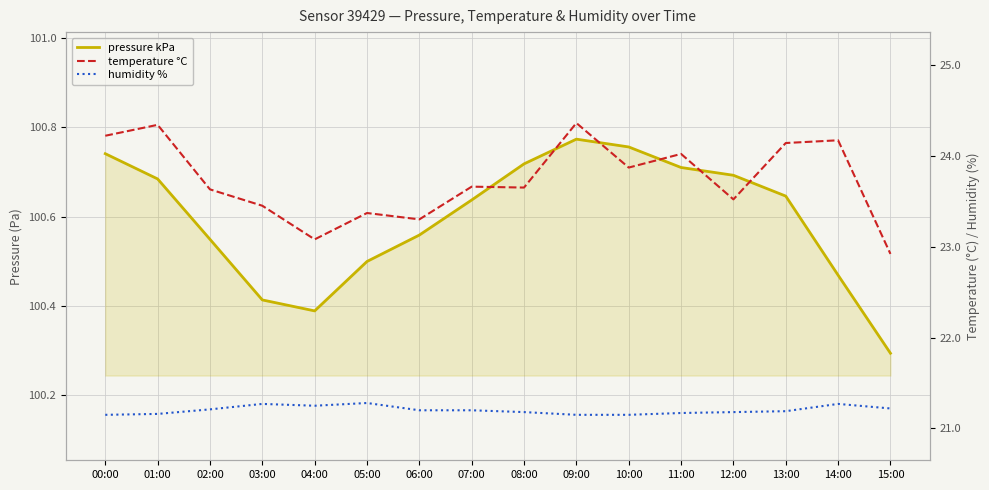

The temperature °C series shows 22.9 at 15:00. True or false?

True